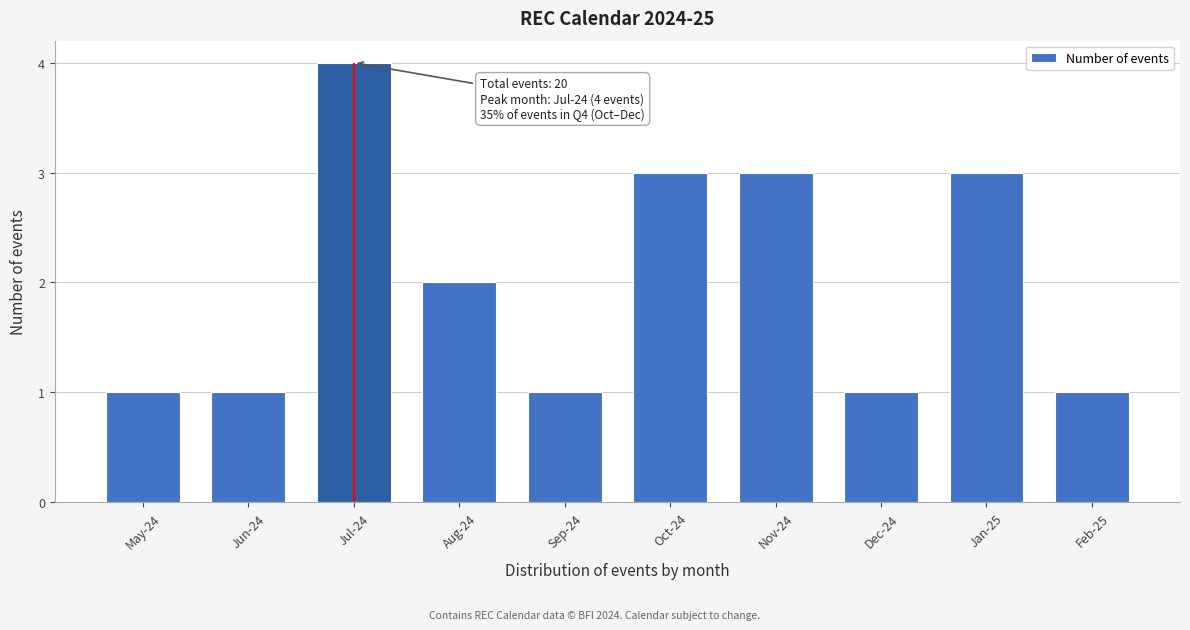

Reading right to left, what are all the values shown in this chart?

Feb-25=1	Jan-25=3	Dec-24=1	Nov-24=3	Oct-24=3	Sep-24=1	Aug-24=2	Jul-24=4	Jun-24=1	May-24=1